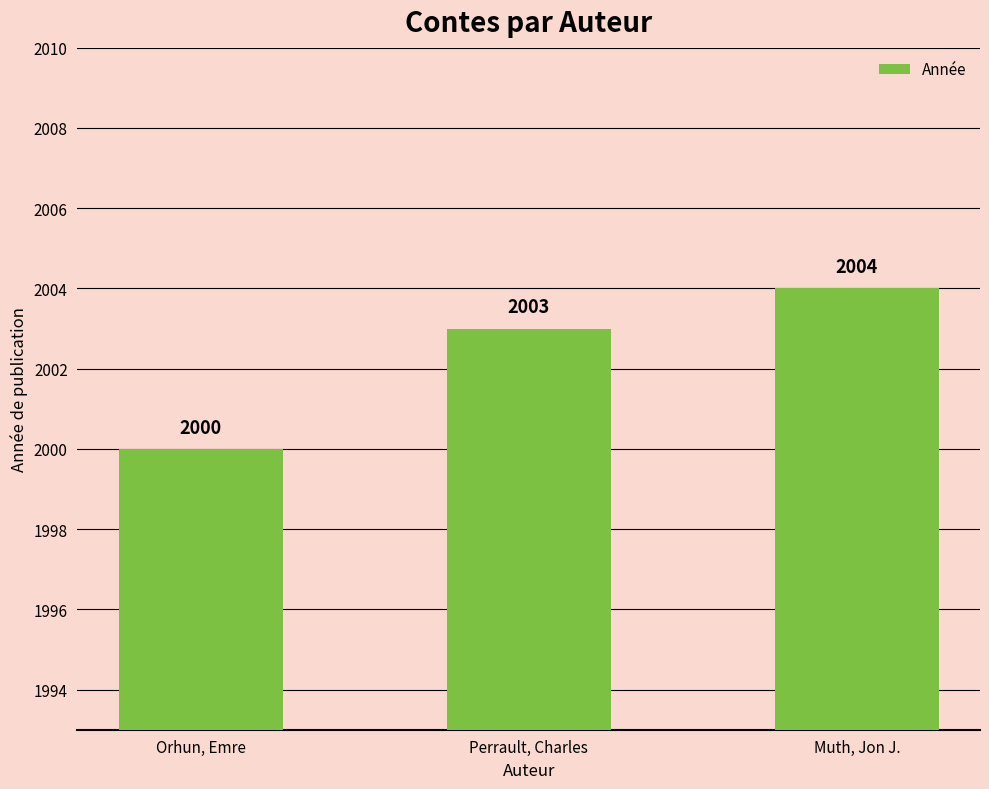

Rank the categories by value from highest to lowest.

Muth, Jon J., Perrault, Charles, Orhun, Emre